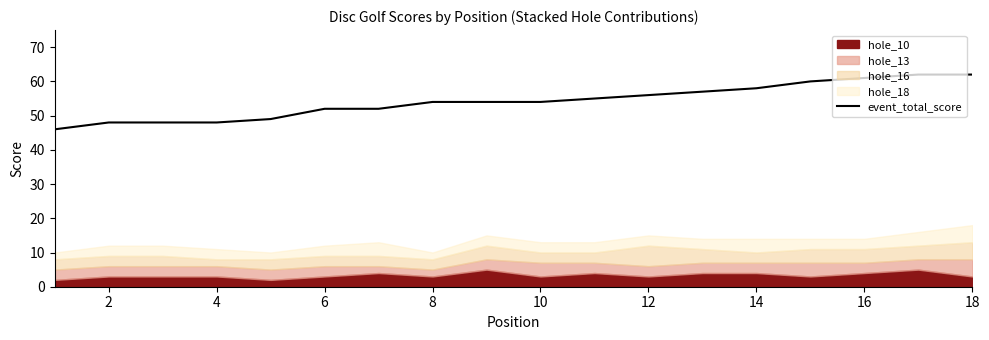

What is the lowest value of the event_total_score series?

46